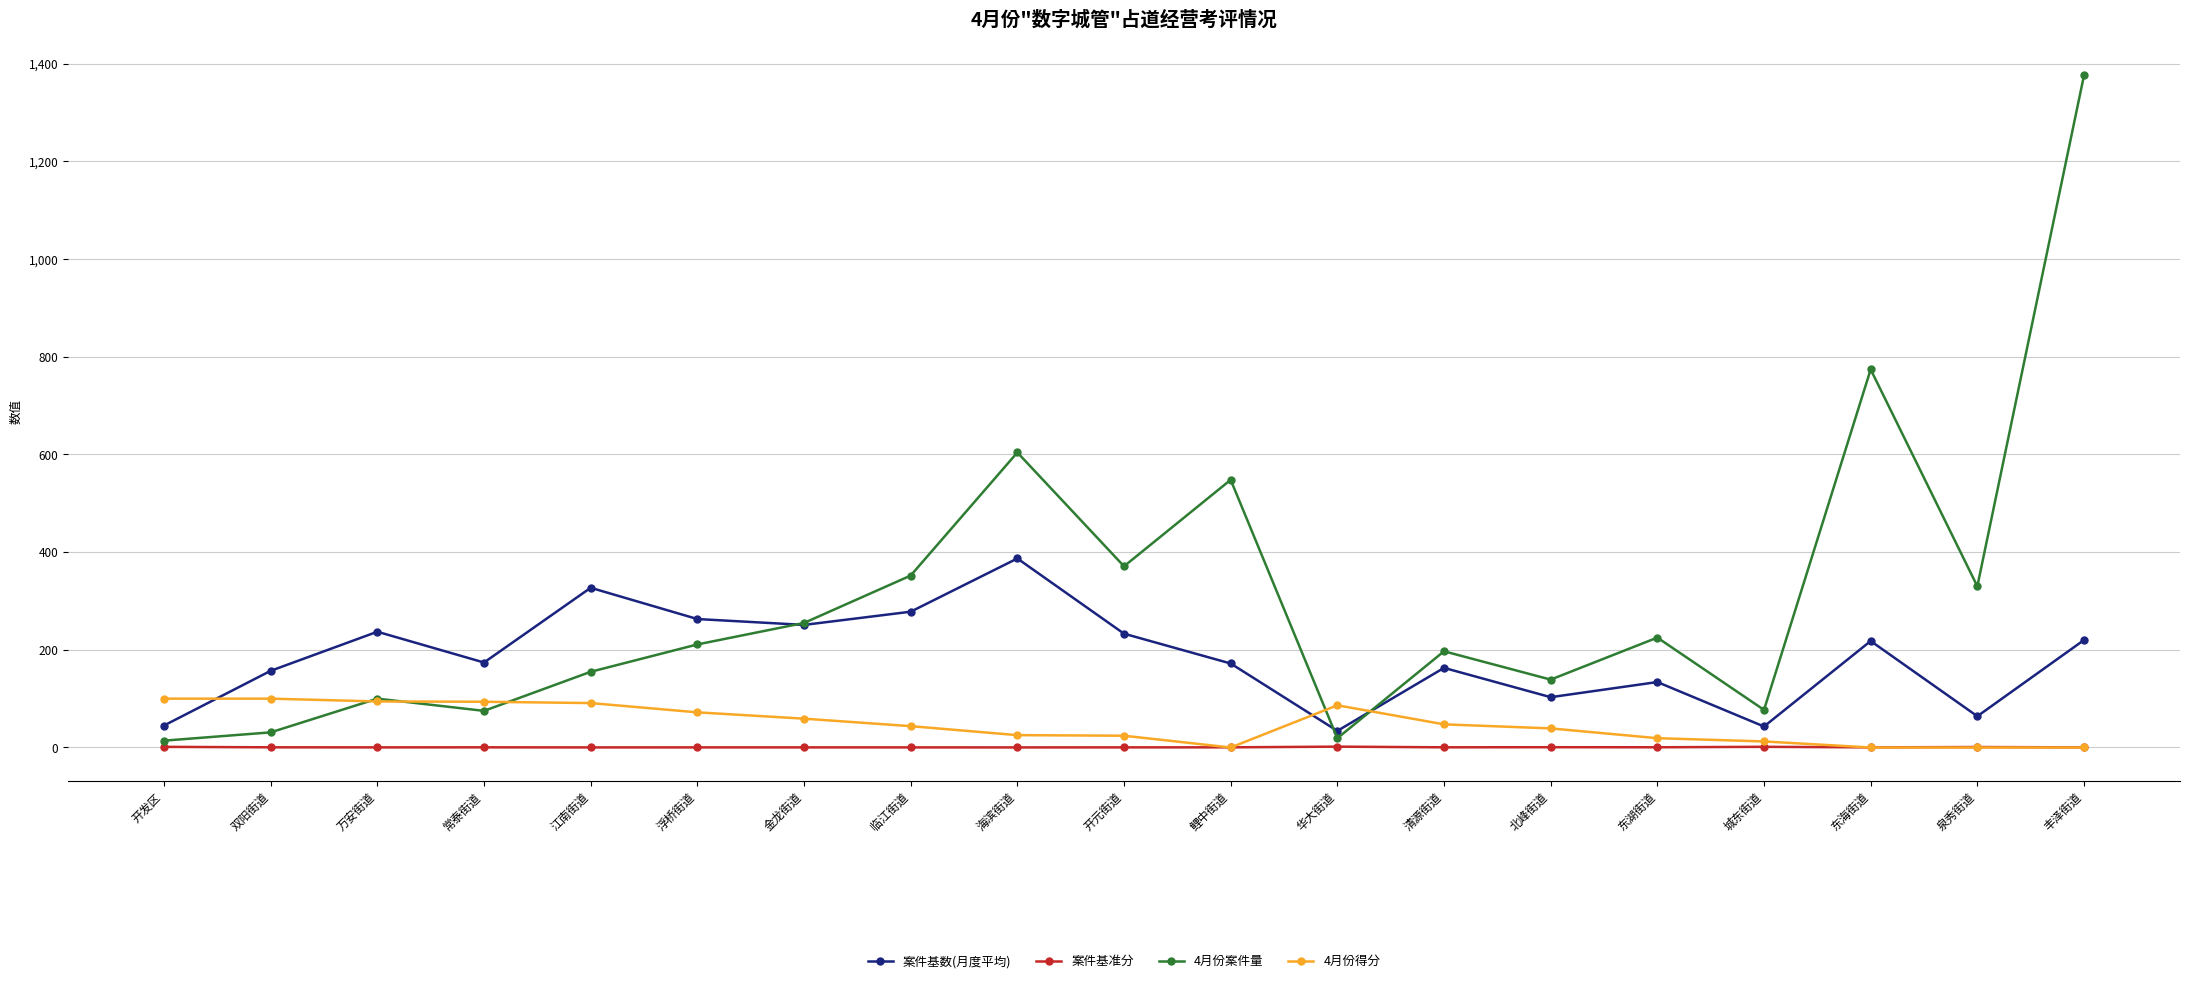

The 案件基数(月度平均) series shows 174.0 at 常泰街道. True or false?

True